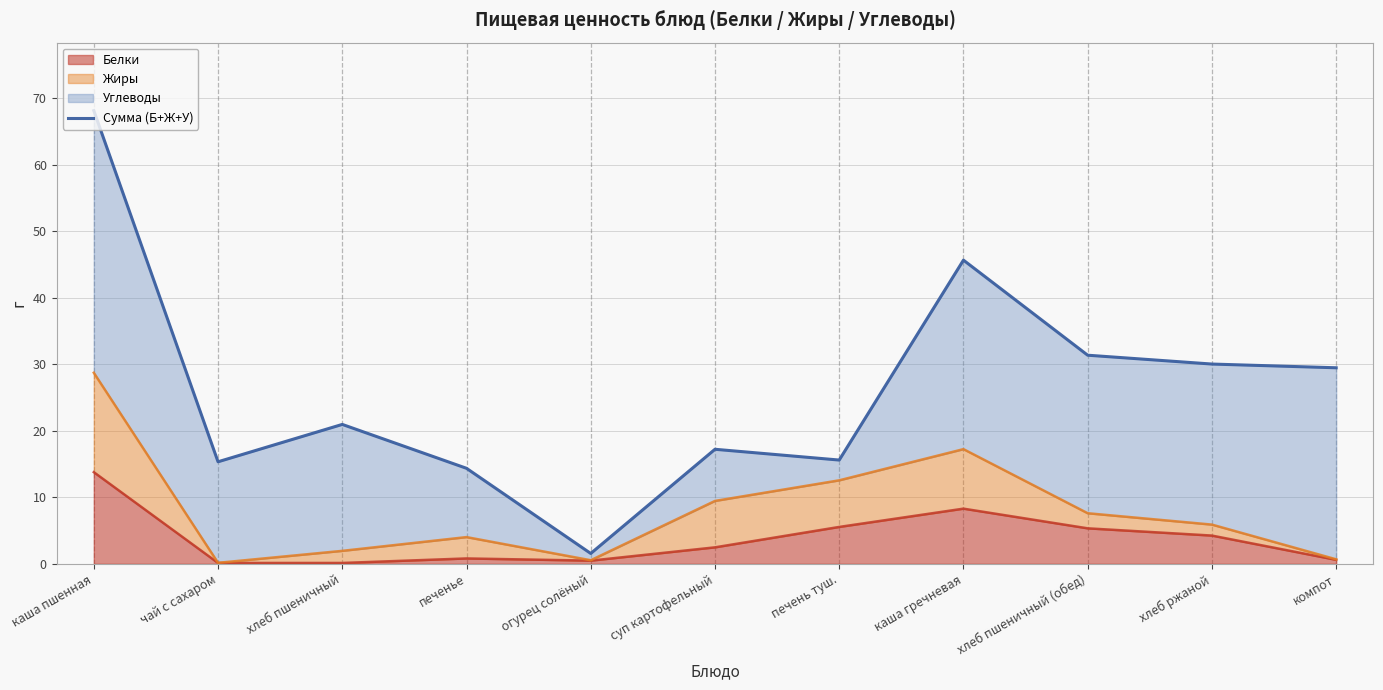

At which category does the chart reach its minimum across all series?

огурец солёный